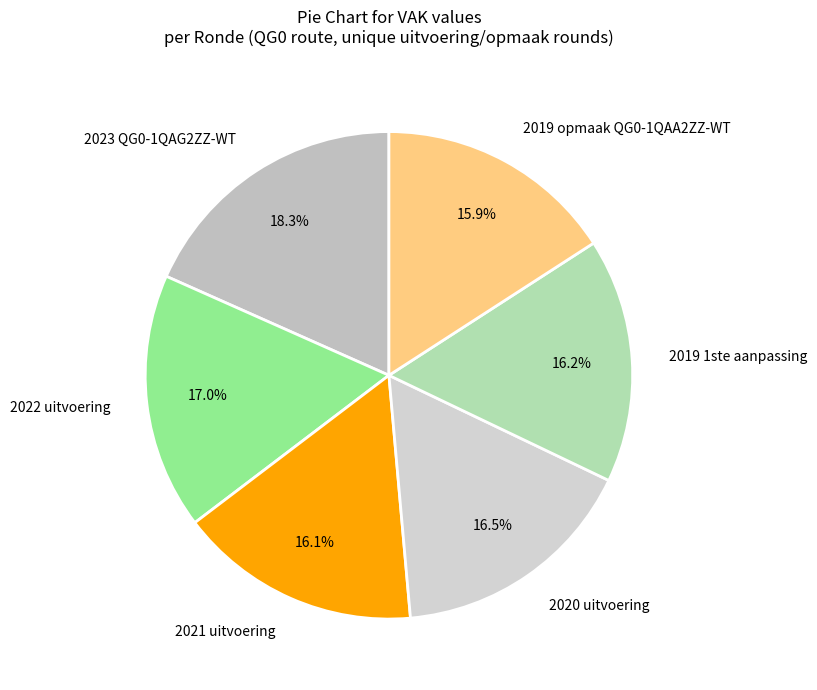

To the nearest percent, what is the average slice percentage?

17%